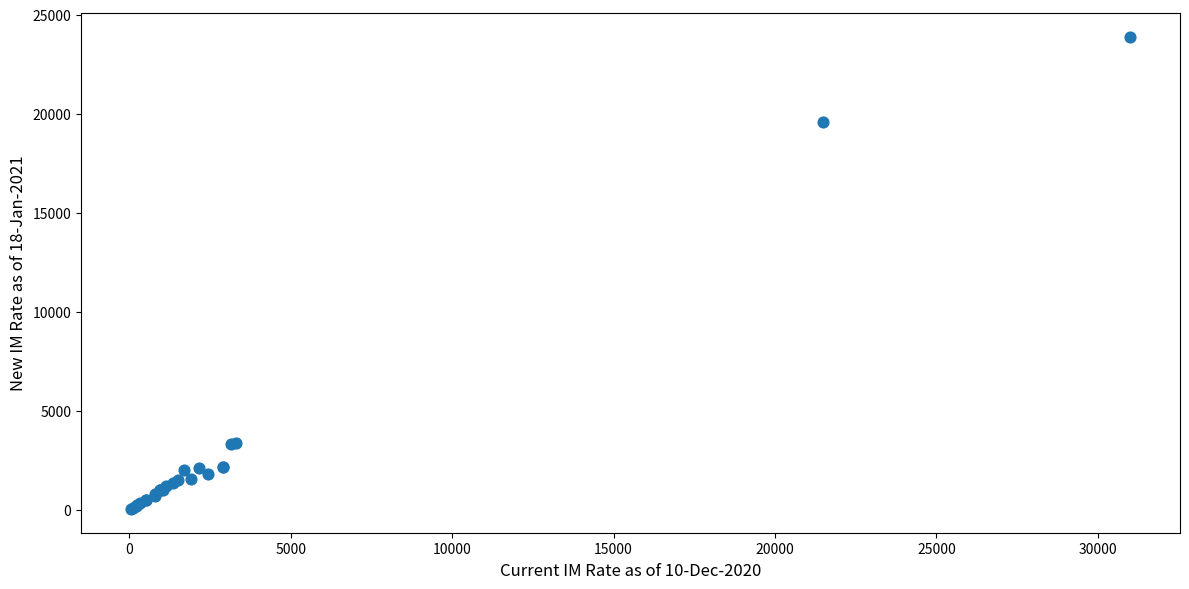

What Y value in the scatter plot is closest to 11975?

19600